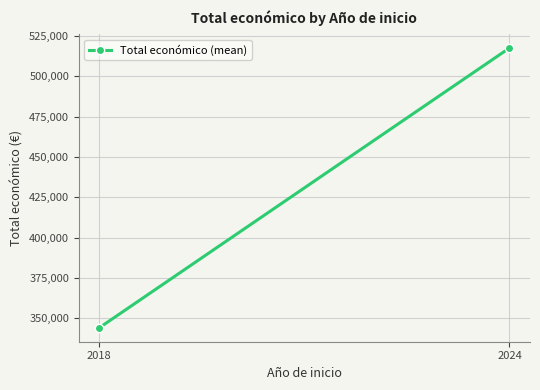

List the labels in order of value, largest first.

2024, 2018